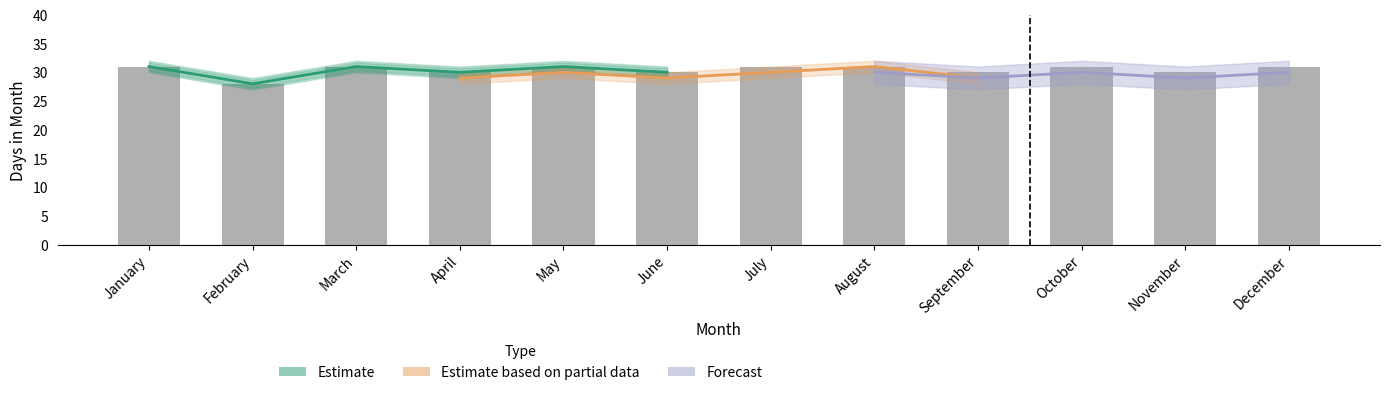

What is the smallest value displayed?

28